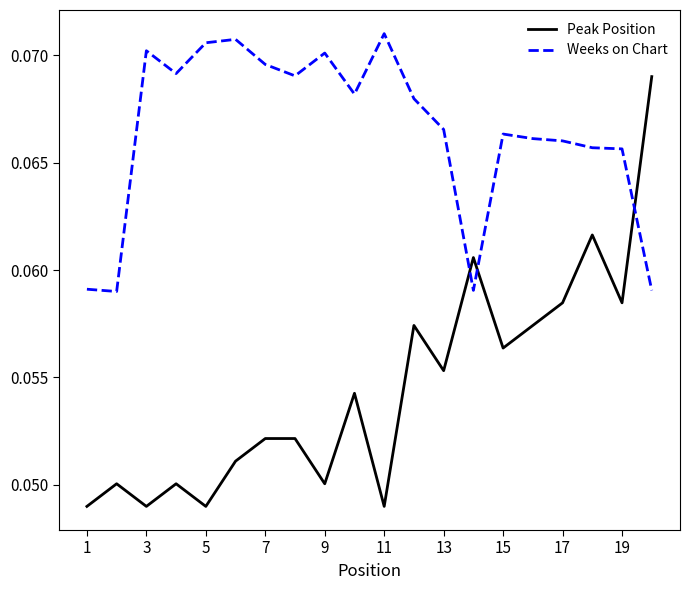

Does the chart have visible grid lines?

No